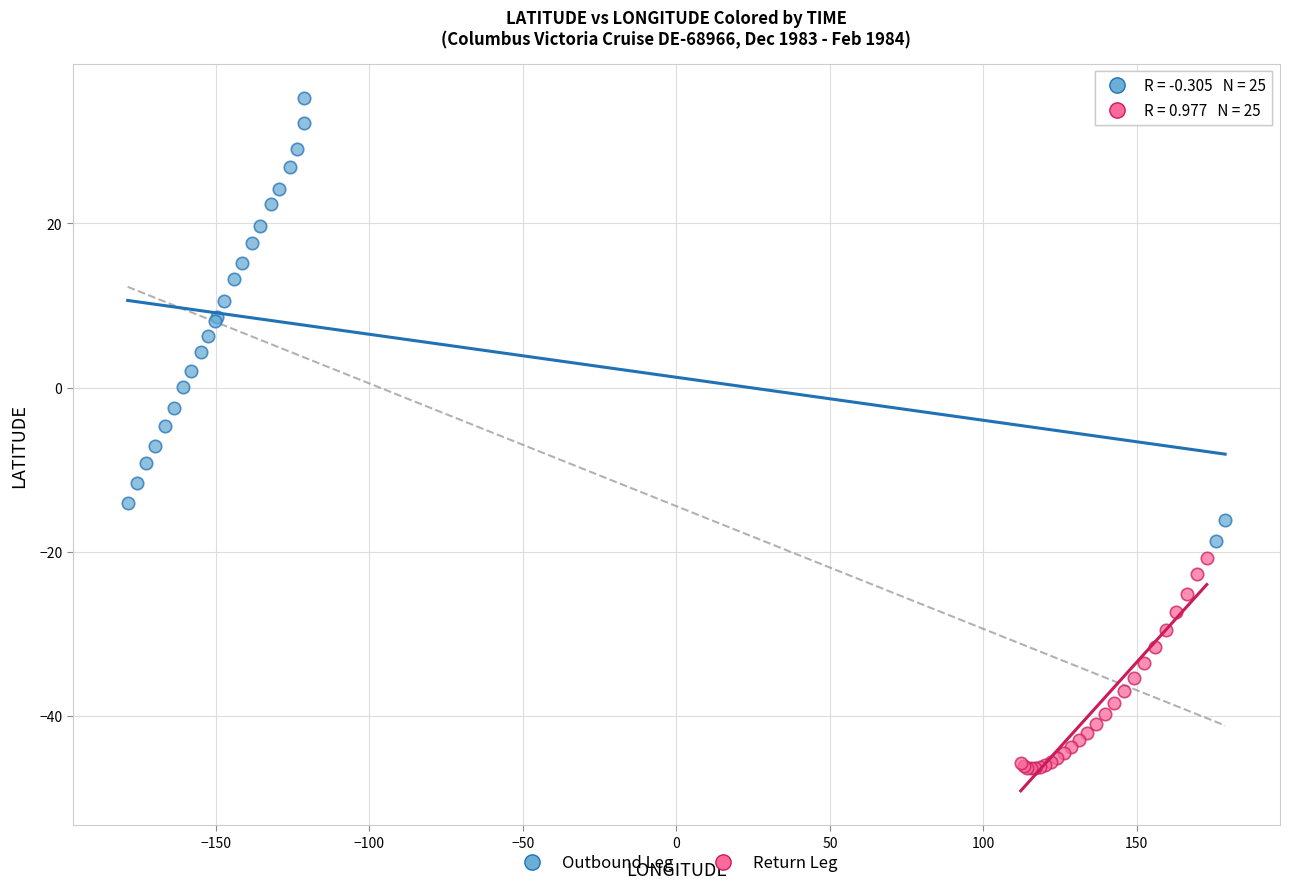

Which series has the largest Y range (max minus min)?

Outbound Leg